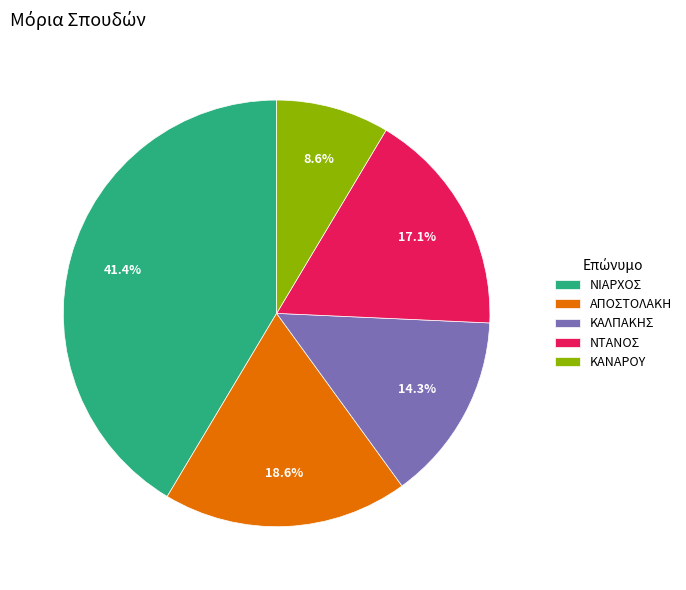

To the nearest percent, what is the average slice percentage?

20%